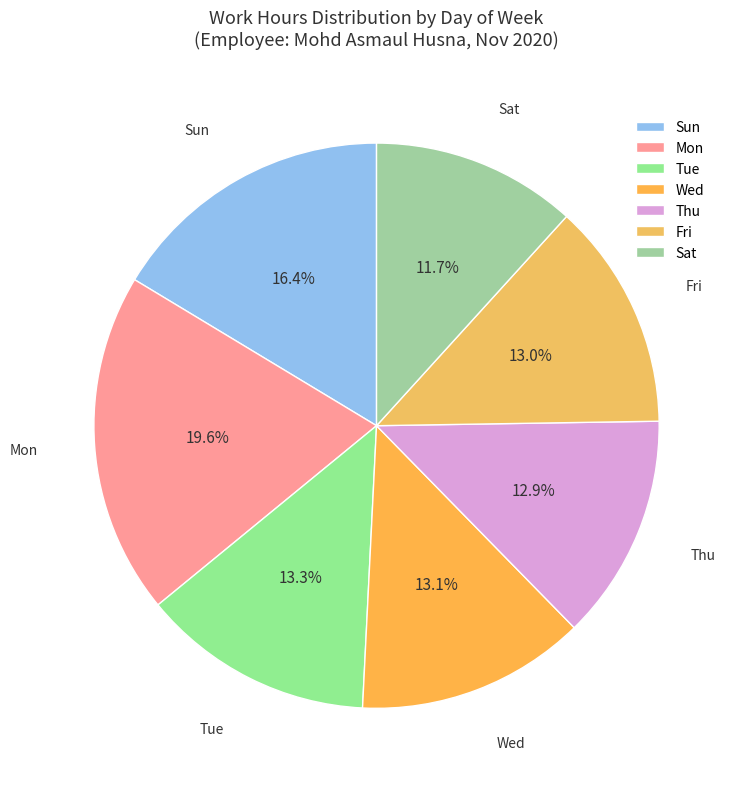

Combined, do Sat and Tue account for over 50%?

No